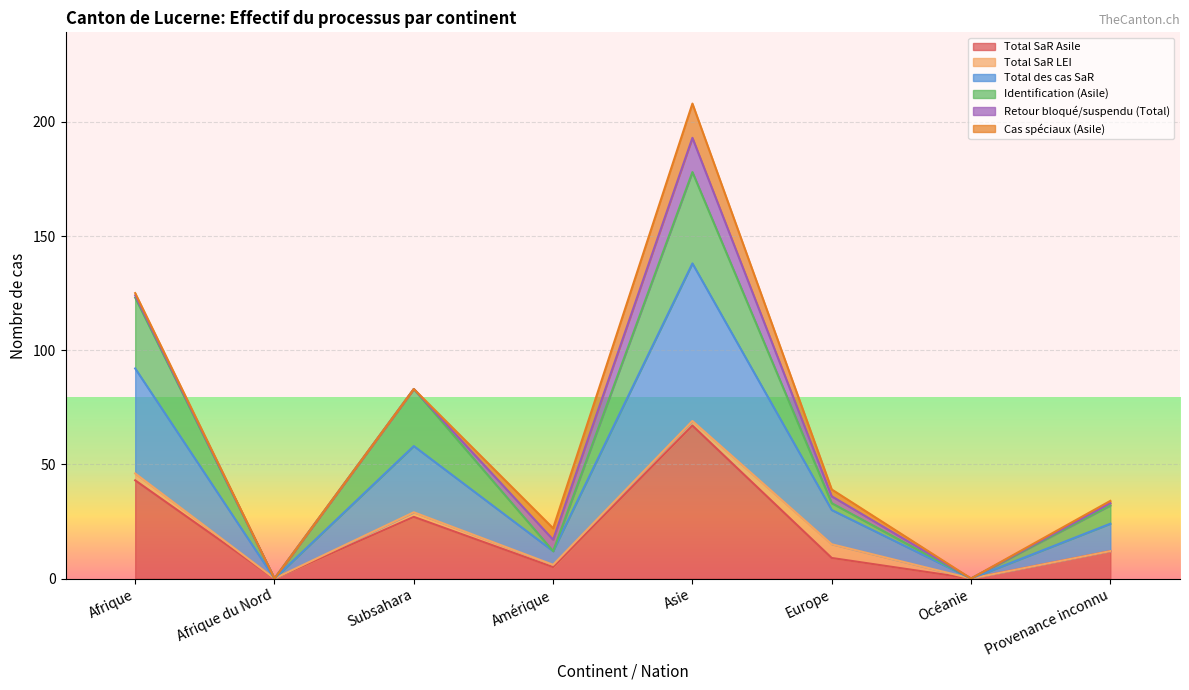

How many lines are shown in the chart?

6